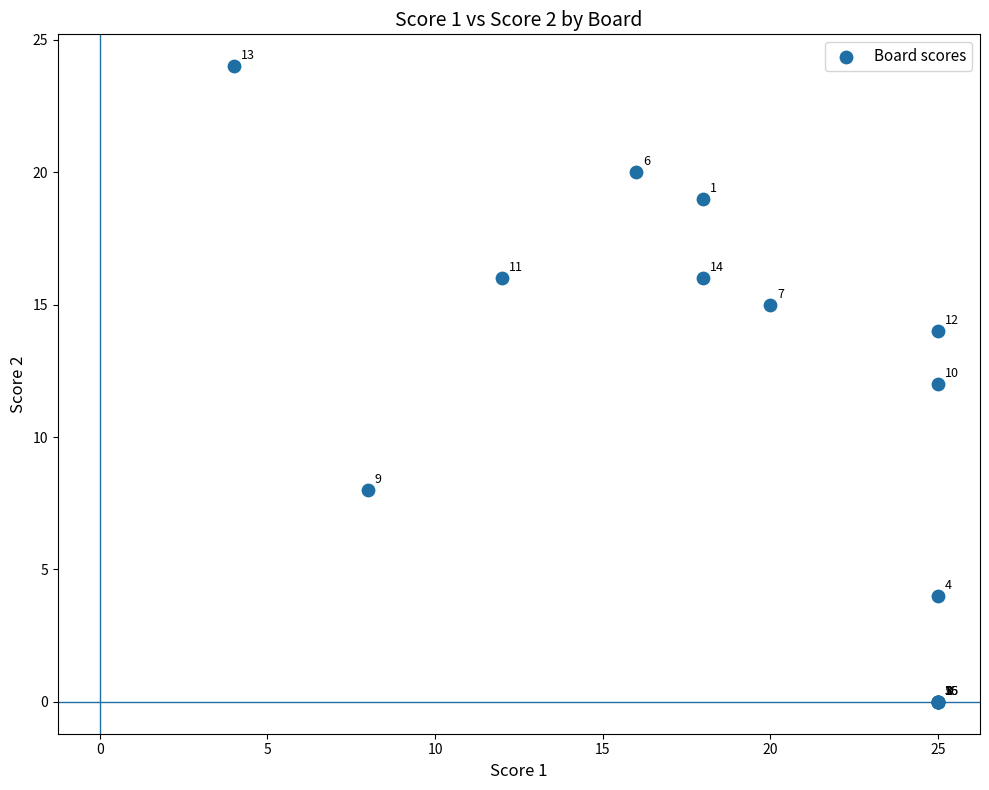

What Y value in the scatter plot is closest to 12?

12